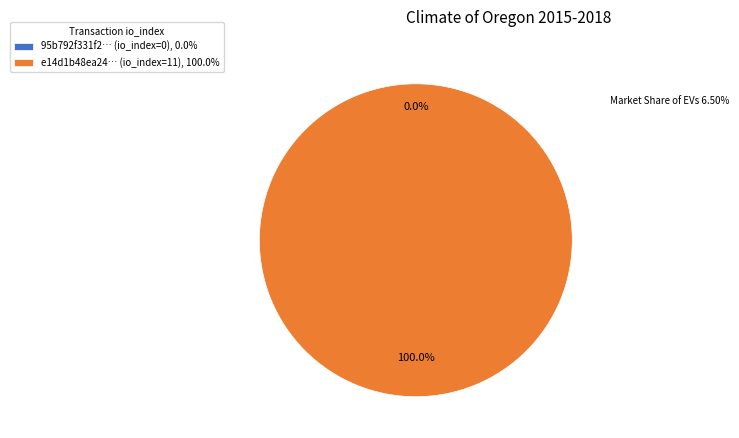

True or false: tx_hash_0 (io_index=0) accounts for 1% of the total.

False